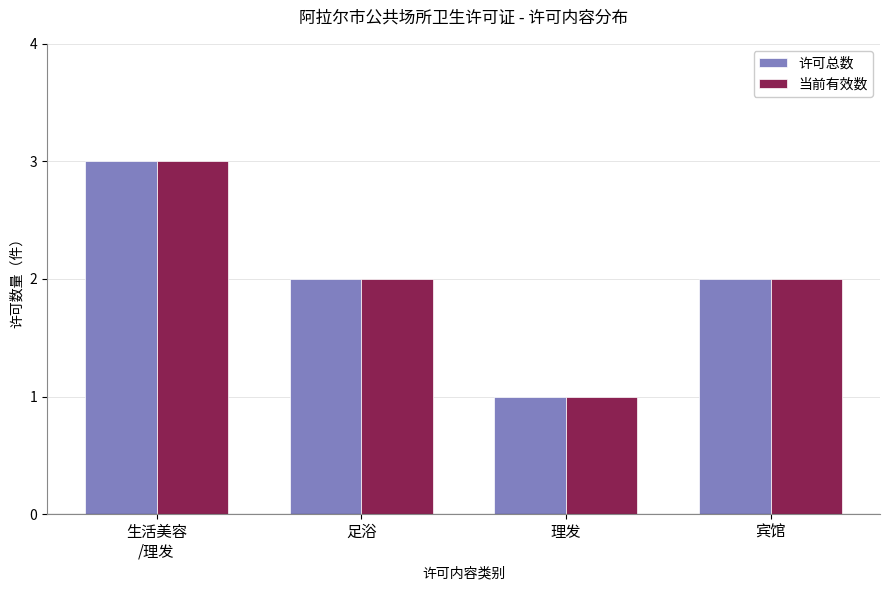

Are the bars horizontal?

No